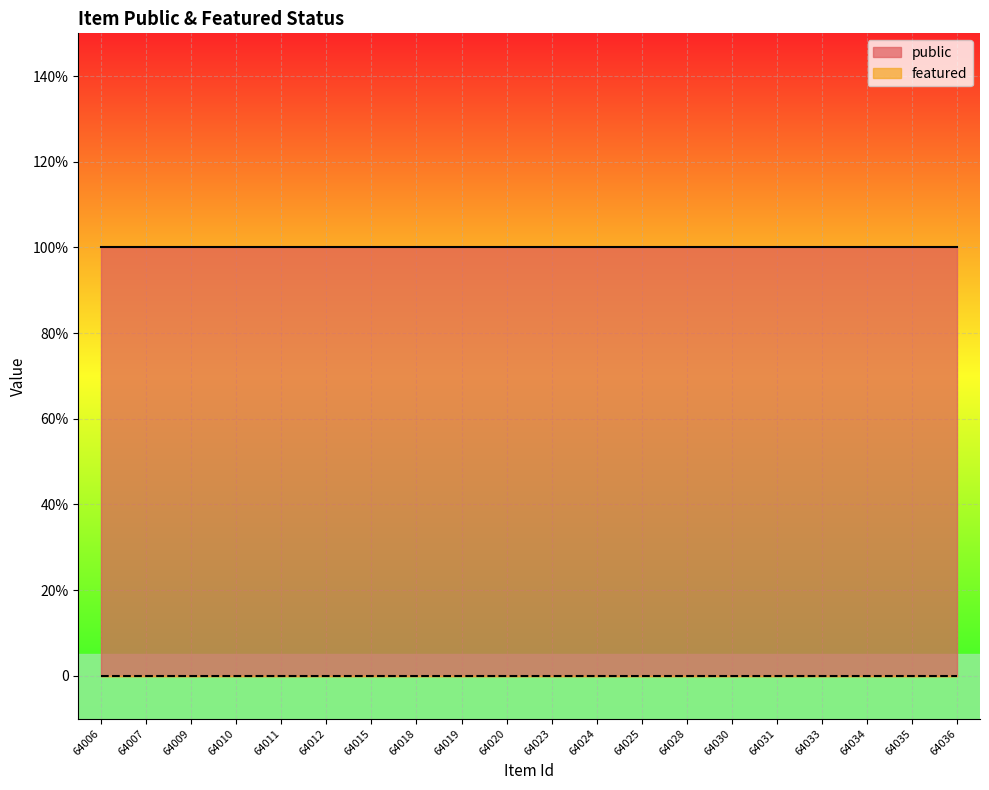

What is the total value across all series at 64015?

1